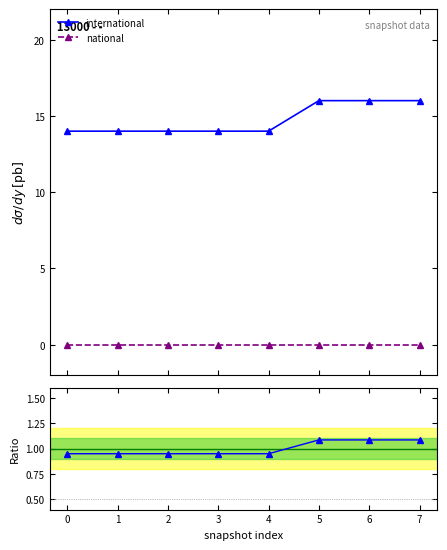

At which label does international ratio reach its peak?

5